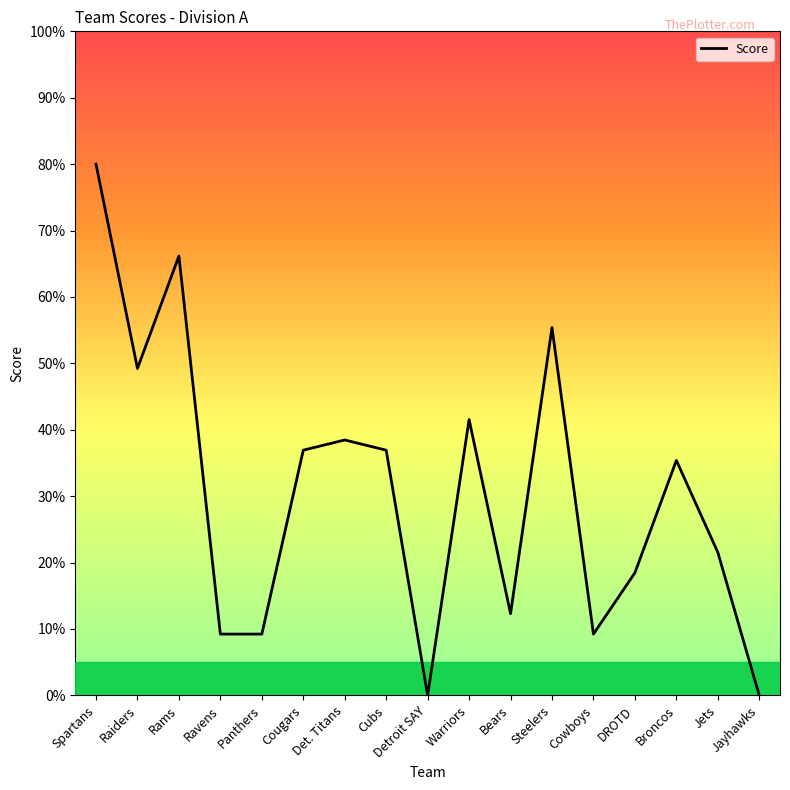

Is this an area chart (filled region under the line)?

No